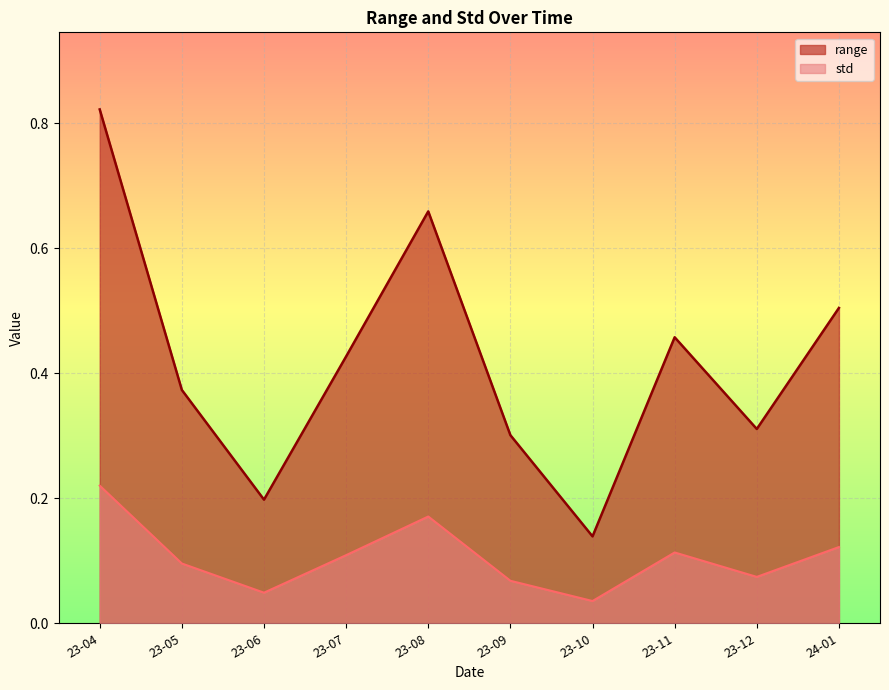

The std series shows 0.0 at 23-10. True or false?

False